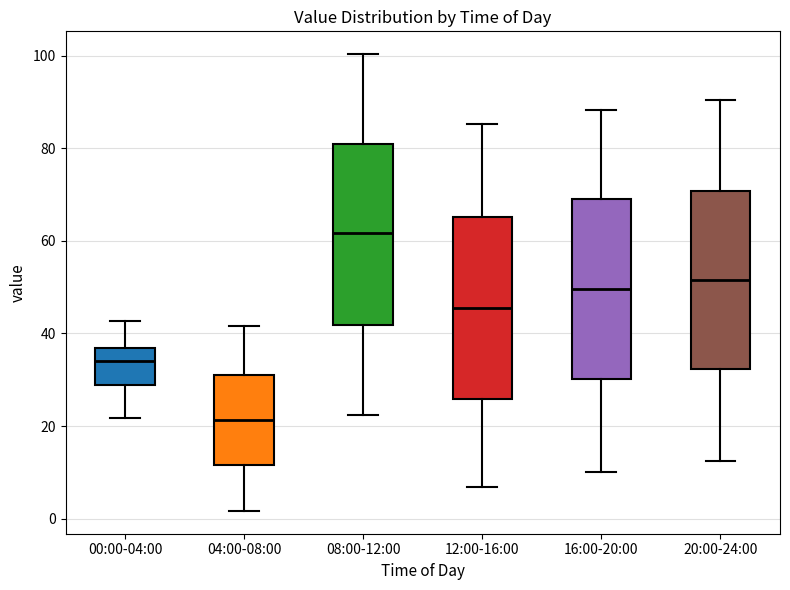

Which box has the lowest median line?

04:00-08:00